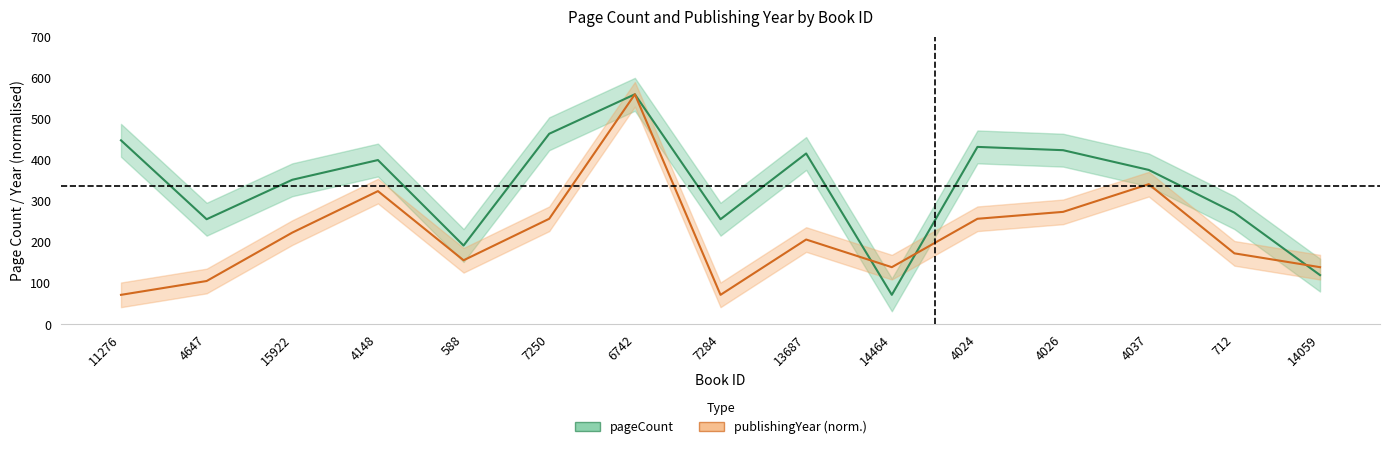

Is this an area chart (filled region under the line)?

No